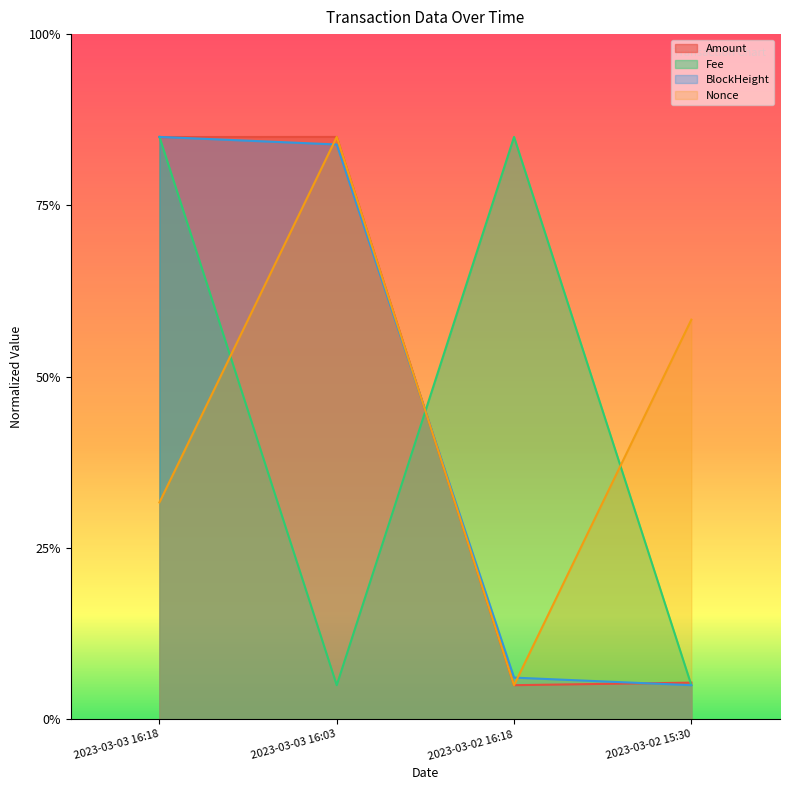

Rank the categories by Fee value from highest to lowest.

2023-03-03 16:18, 2023-03-02 16:18, 2023-03-03 16:03, 2023-03-02 15:30